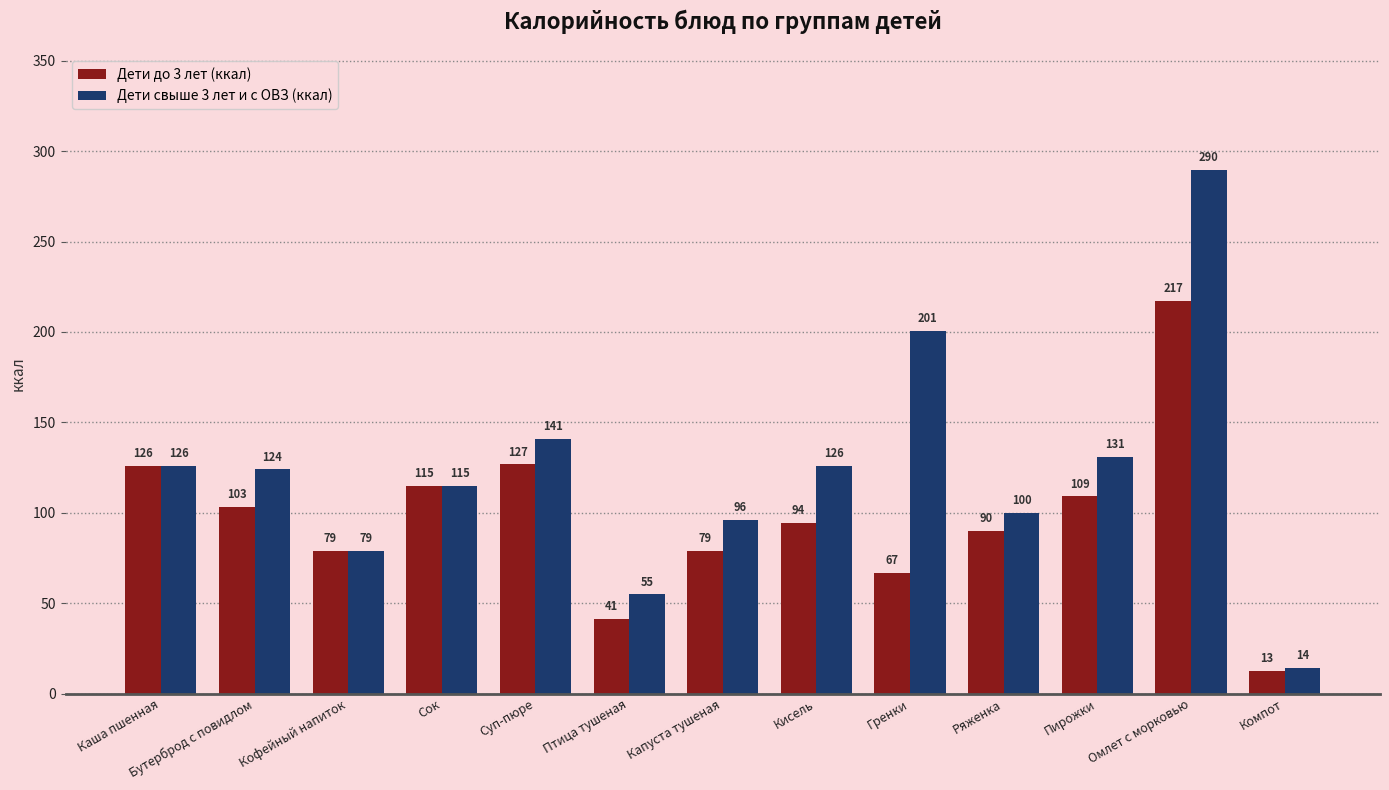

What is the spread (max minus min) of values at Гренки?

133.7